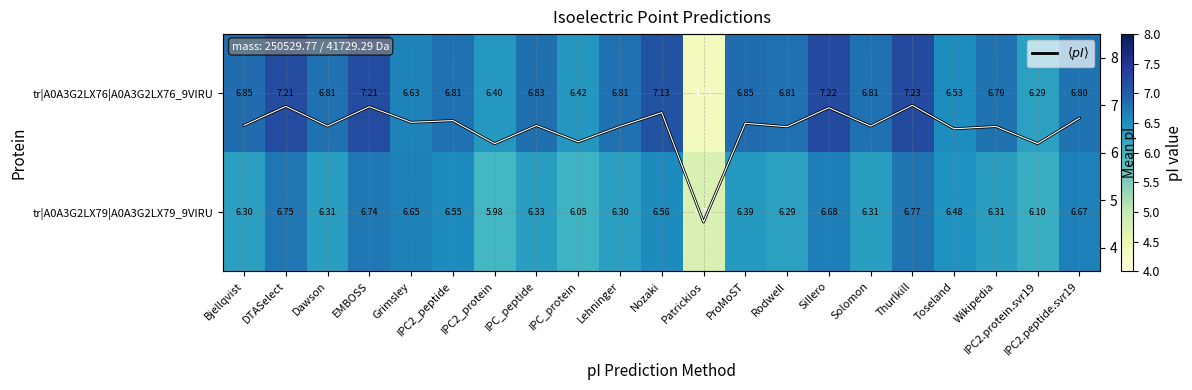

What is the highest value of the $\langle pI \rangle$ series?

7.0